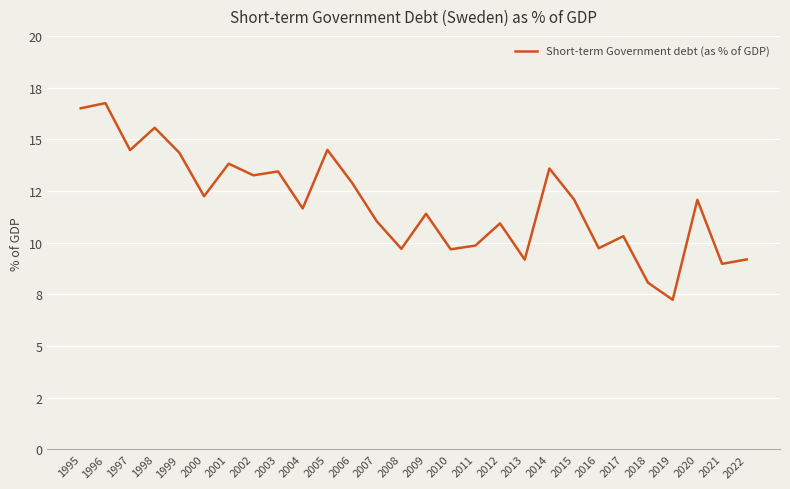

True or false: there are more than 2 points higher than both neighbors.

True